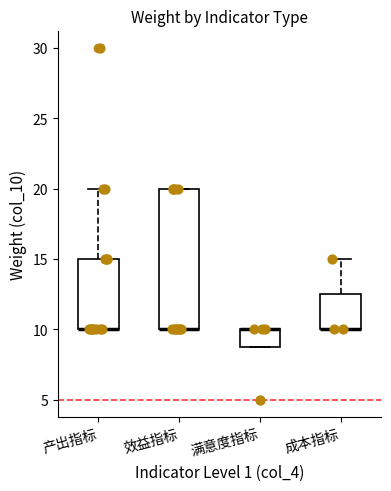

Reading left to right, read every box against the y-axis: the position of its median line, the range the box covers, and the ends of its whiskers. The values are not printed on the chart, so give them approximately, as read against the axis.

产出指标: median 10.0 (drawn on the box's lower edge), box 10.0 to 15.0, whiskers 10.0 to 20.0
效益指标: median 10.0 (drawn on the box's lower edge), box 10.0 to 20.0, whiskers 10.0 to 20.0
满意度指标: median 10.0 (drawn on the box's upper edge), box 9.0 to 10.0, whiskers 9.0 to 10.0
成本指标: median 10.0 (drawn on the box's lower edge), box 10.0 to 12.5, whiskers 10.0 to 15.0